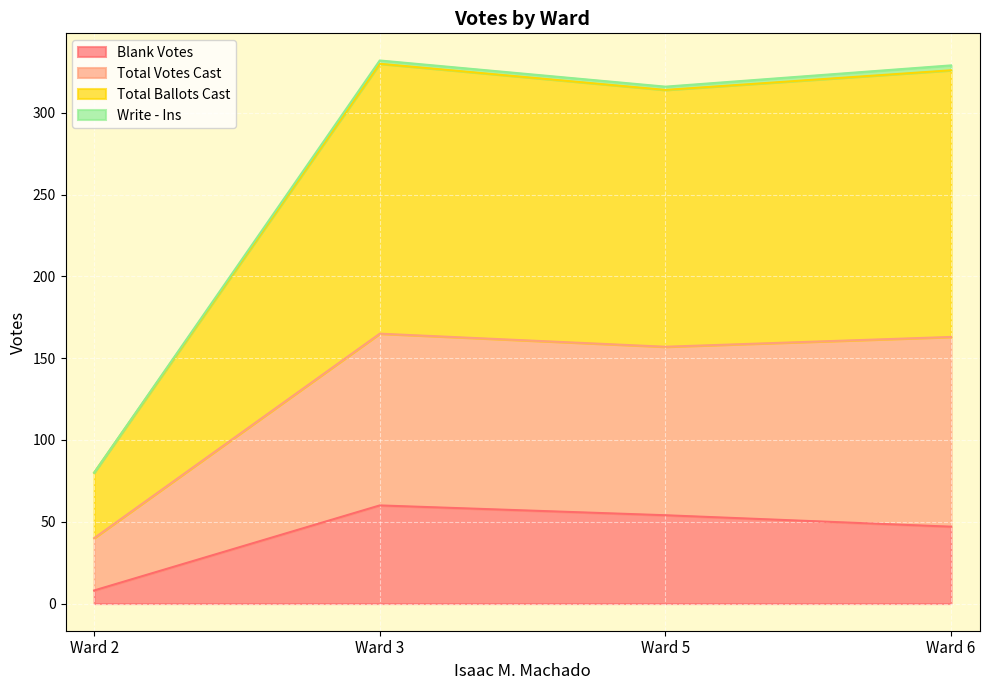

What is the highest value of the Total Ballots Cast series?

165